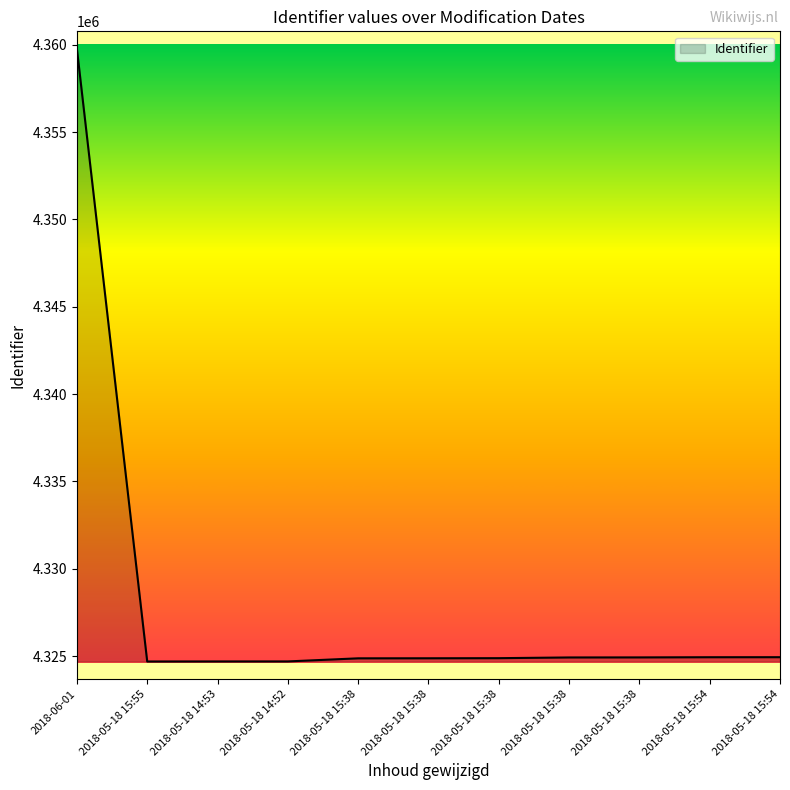

What is the difference between the maximum and minimum values?

35078